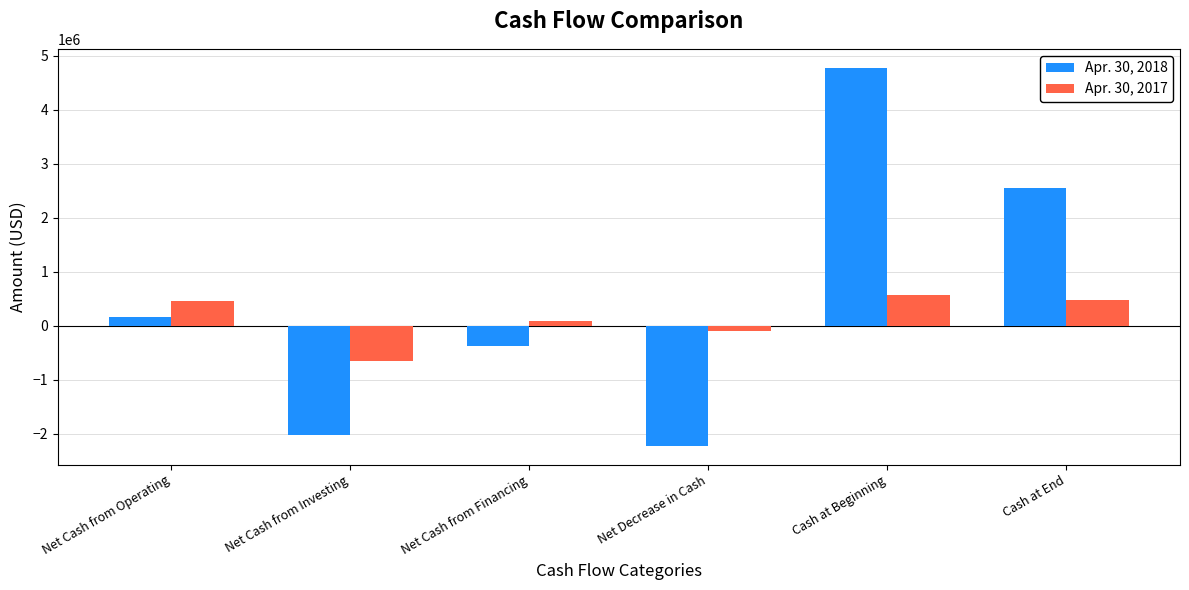

Which category has the highest value in the Apr. 30, 2018 series?

Cash at Beginning